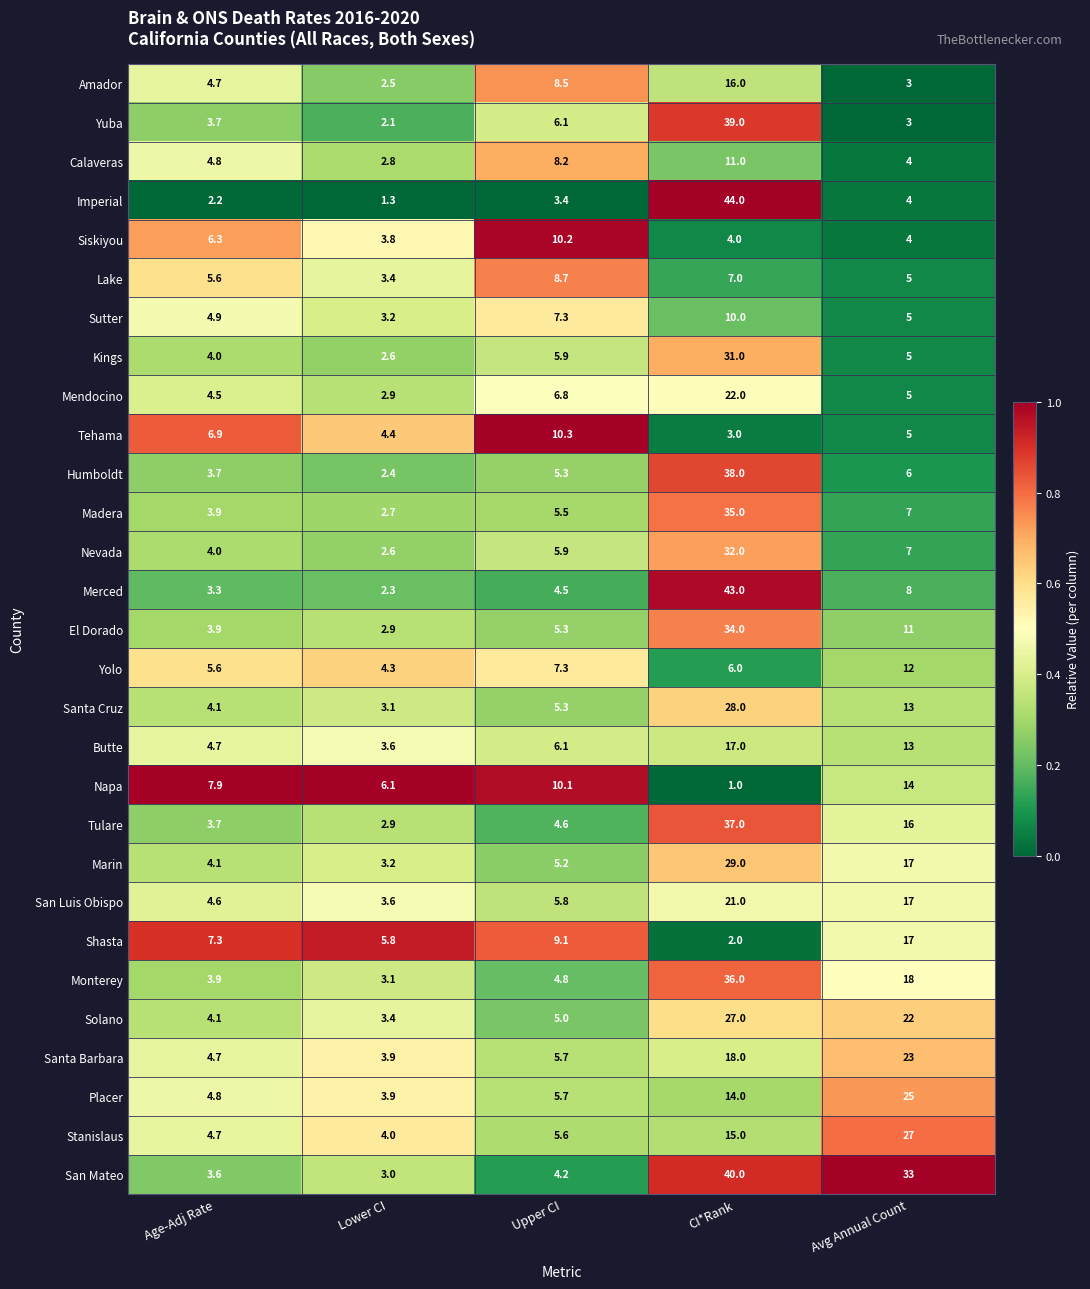

Is it true that Madera equals 5.8 at Age-Adj Rate?

False